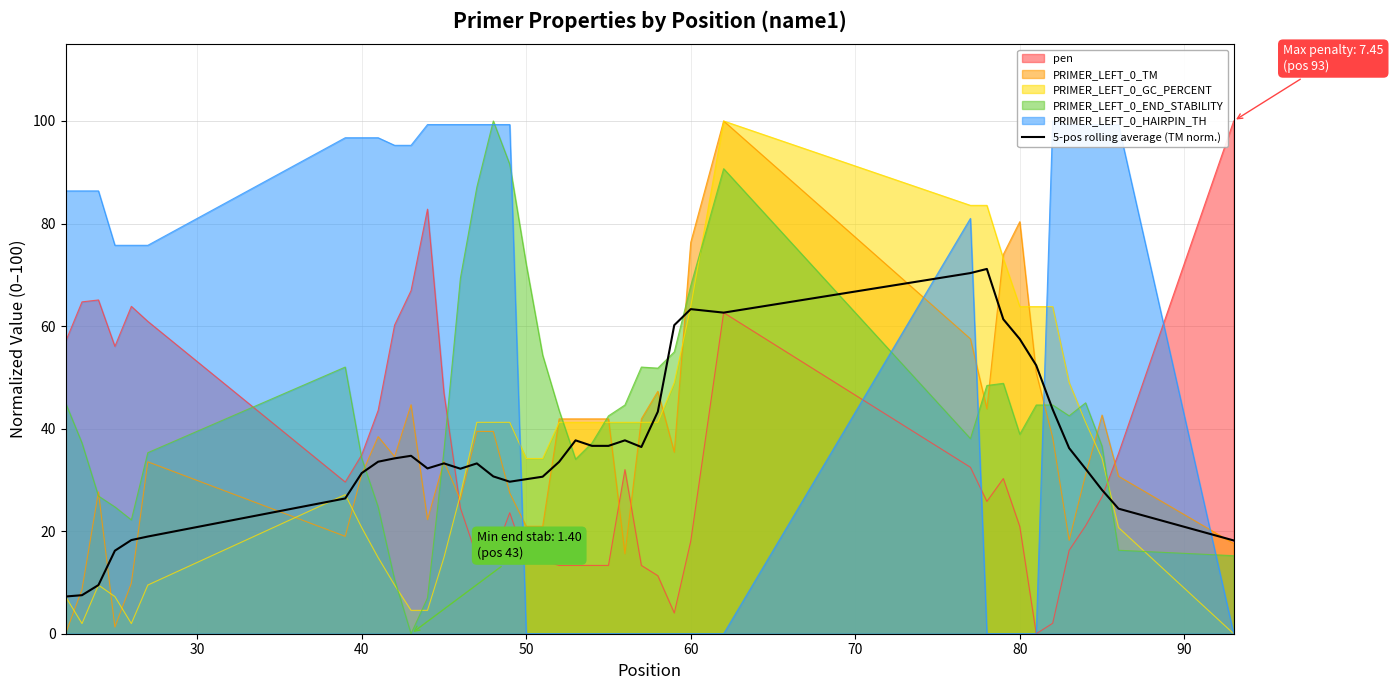

The value of PRIMER_LEFT_0_TM at 80 is 80.4. True or false?

True